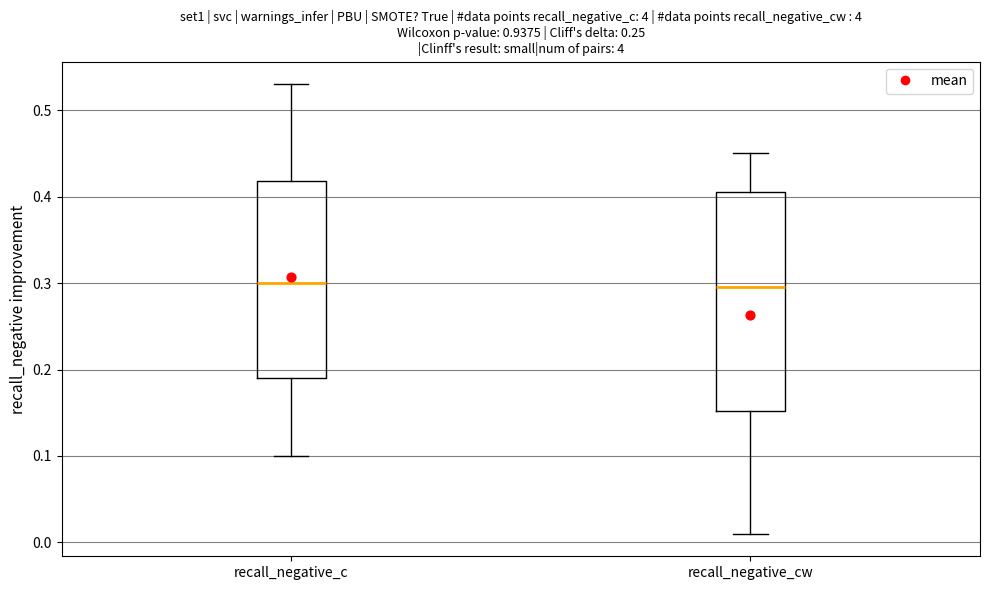

Reading left to right, read every box against the y-axis: the position of its median line, the range the box covers, and the ends of its whiskers. The values are not printed on the chart, so give them approximately, as read against the axis.

recall_negative_c: median 0.30, box 0.19 to 0.42, whiskers 0.10 to 0.53
recall_negative_cw: median 0.30, box 0.15 to 0.41, whiskers 0.01 to 0.45